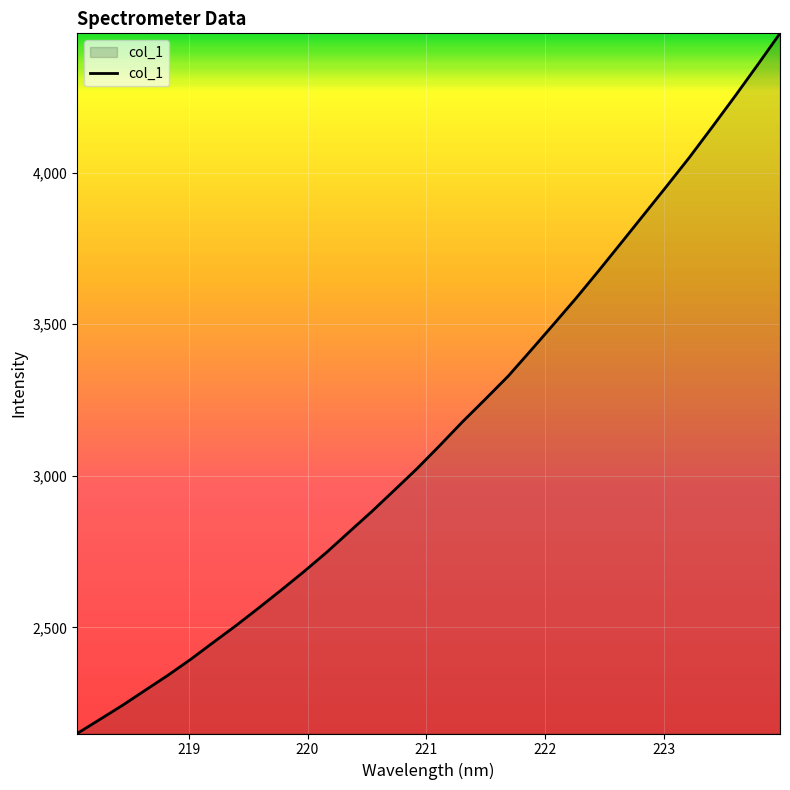

What is the greatest value displayed?

4459.3